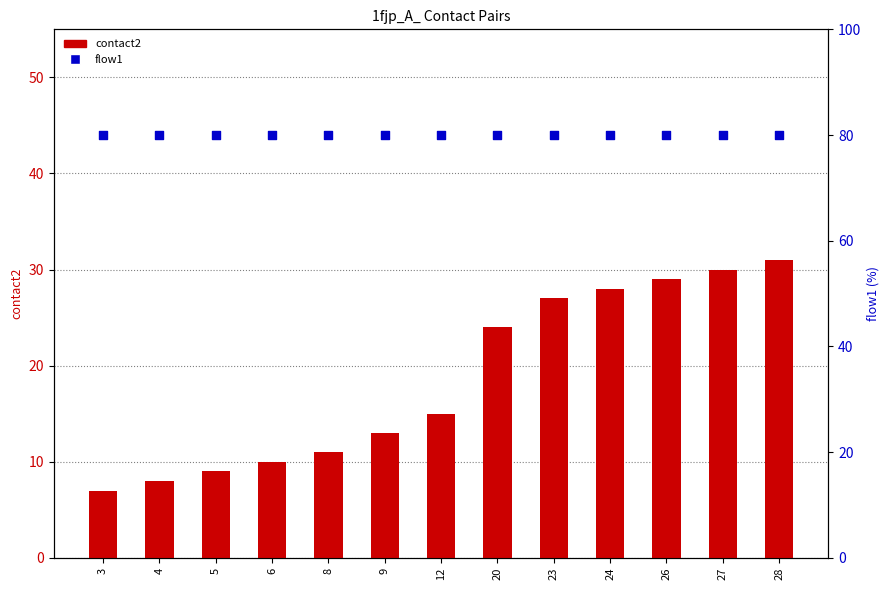

Which series contains the lowest Y value?

contact2